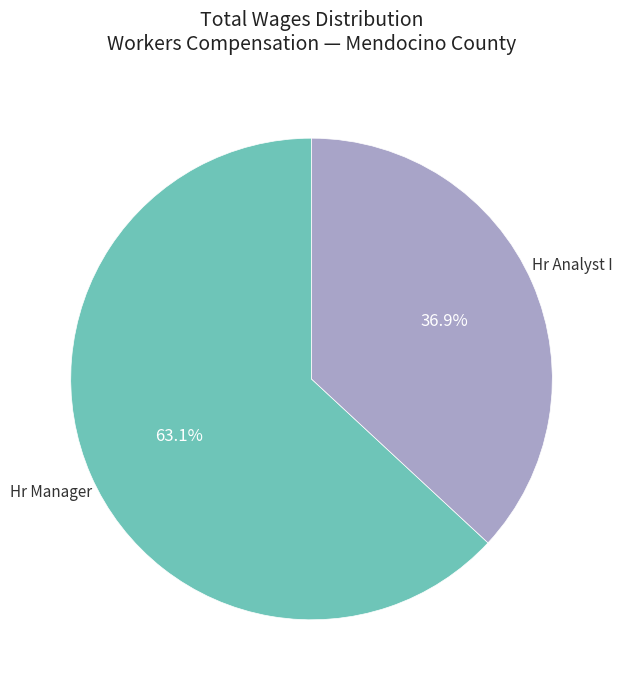

Which category has the biggest portion of the pie?

Hr Manager